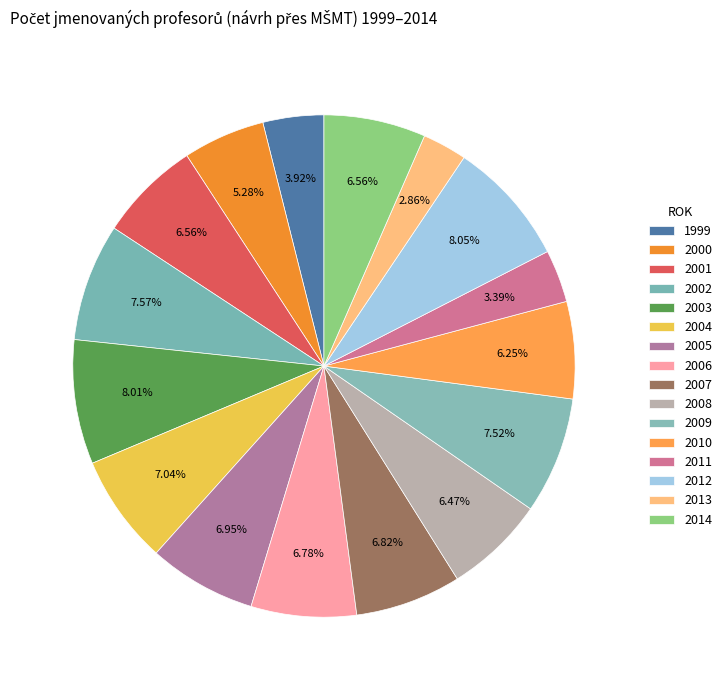

True or false: 2012 accounts for 8% of the total.

True